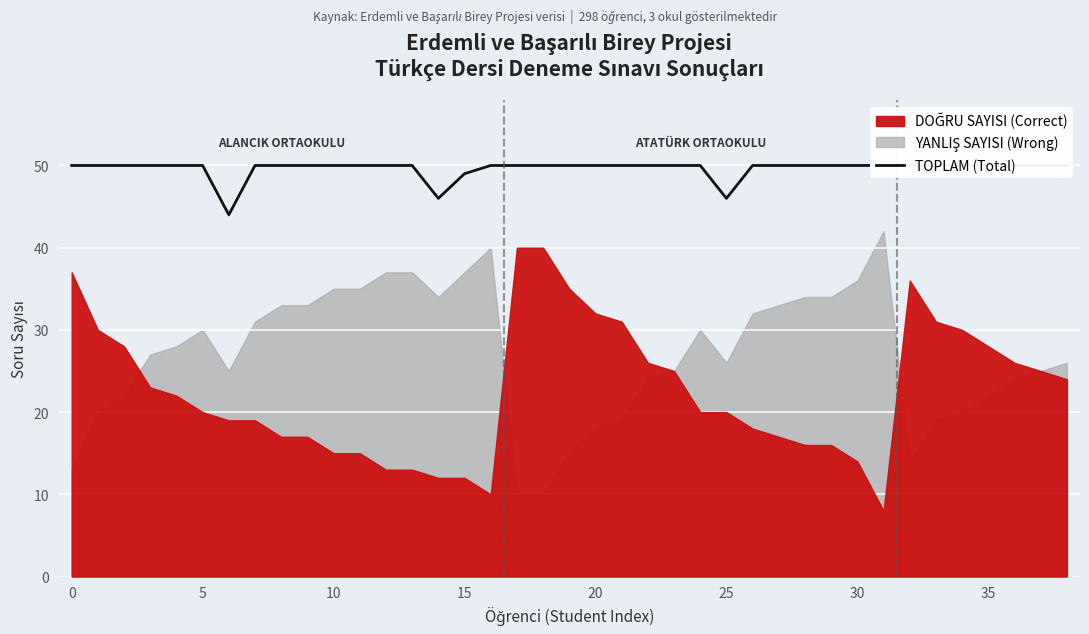

Reading right to left, list all the values displayed in this chart.

50	50	50	50	50	50	50	50	50	50	50	50	50	46	50	50	50	50	50	50	50	50	50	49	46	50	50	50	50	50	50	50	44	50	50	50	50	50	50